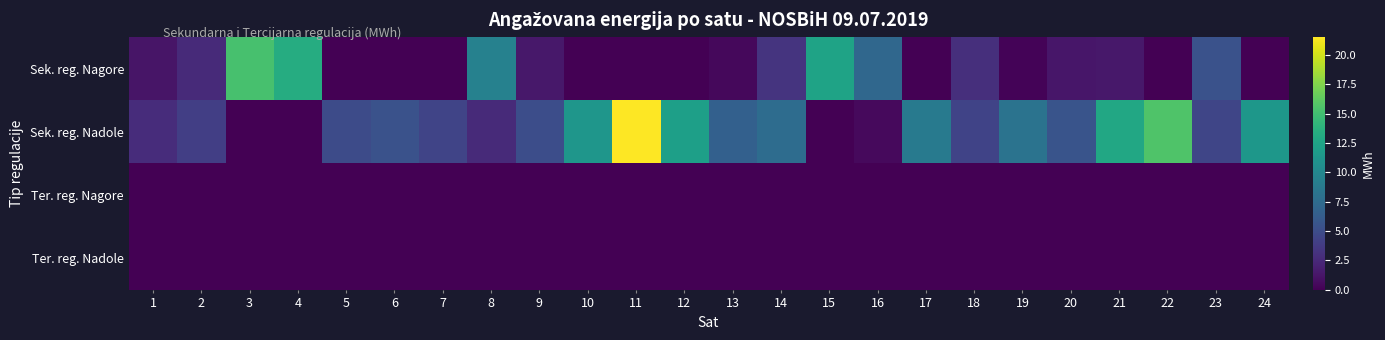

Which has a higher value, 12 or 19?

19